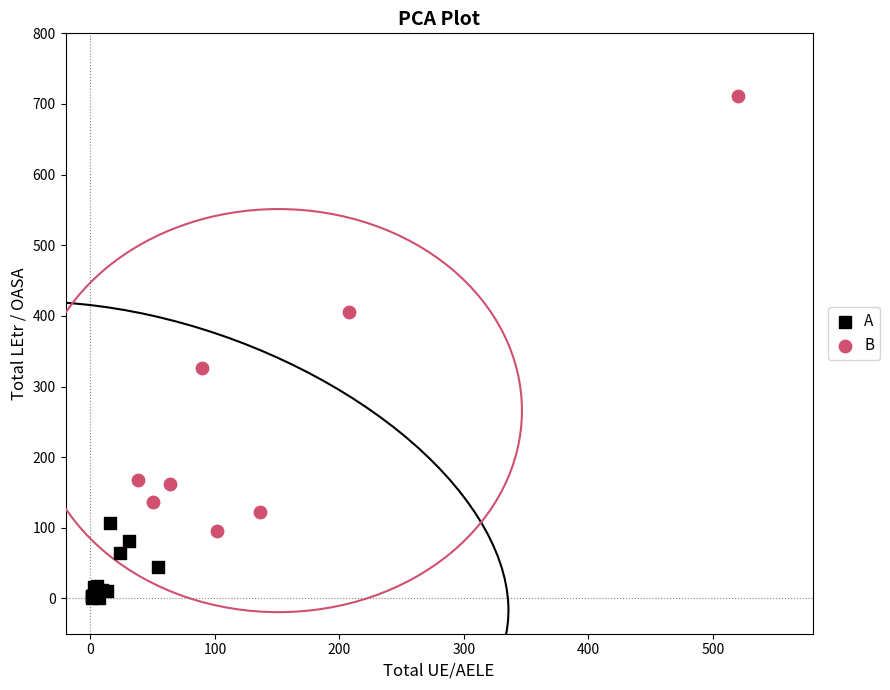

Which series has the widest spread of Y values?

B